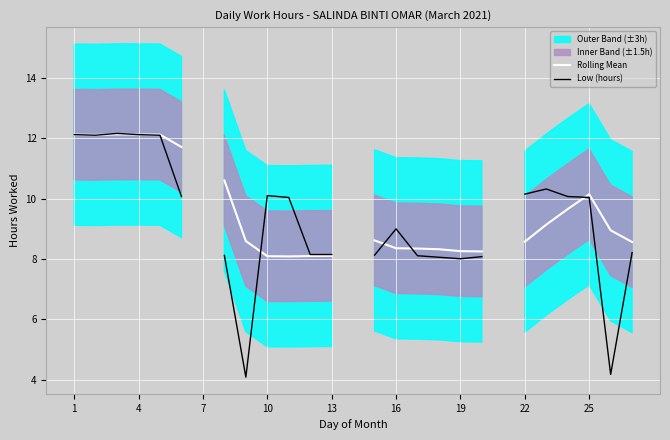

What is the total value across all series at 13?

24.2